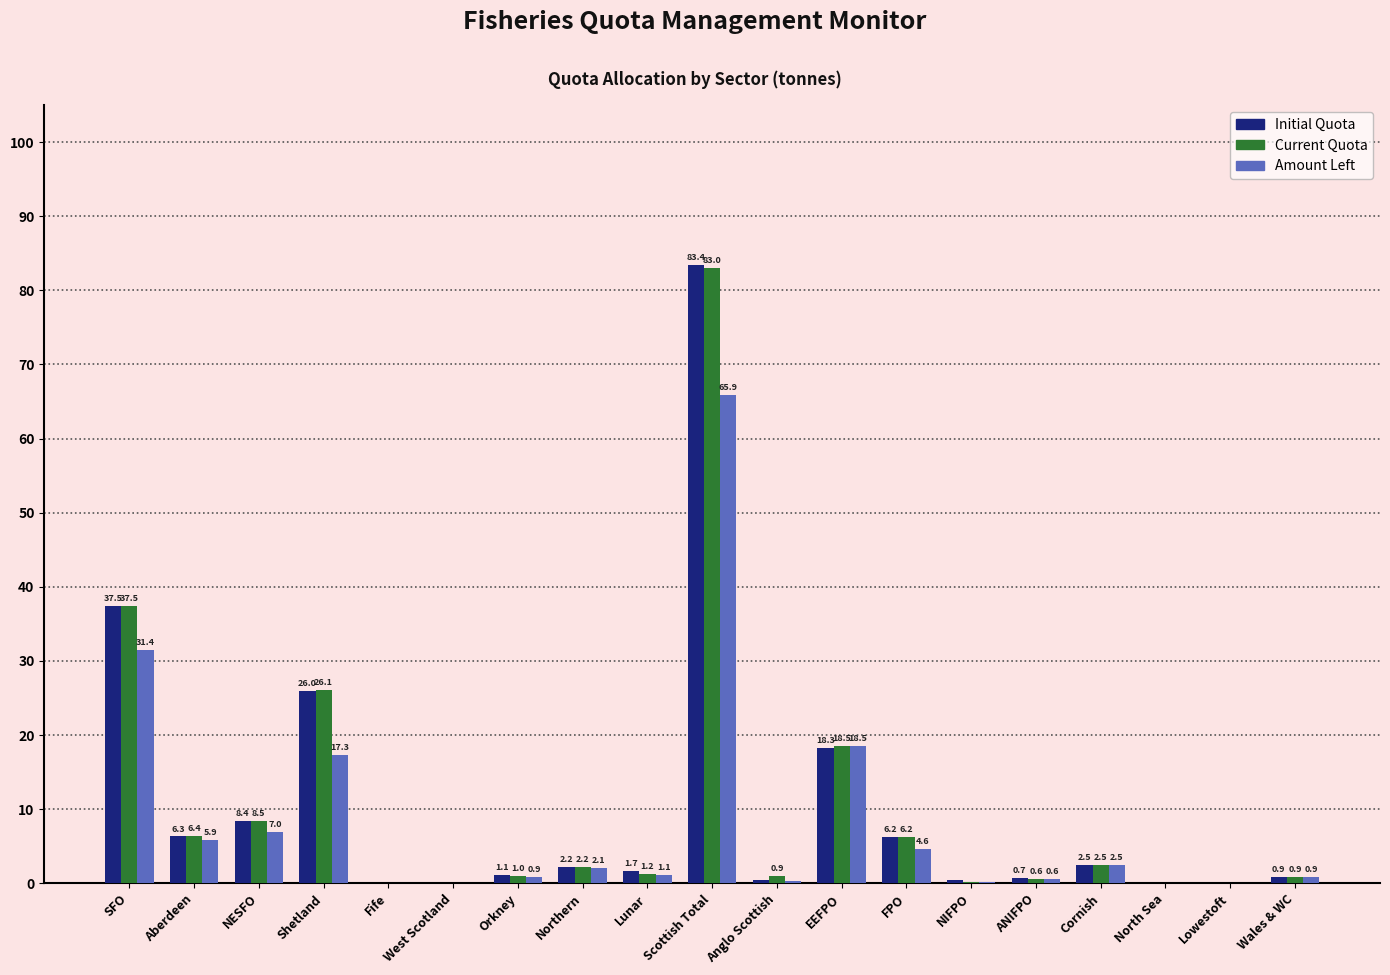

At which label does Current Quota first exceed 1?

SFO